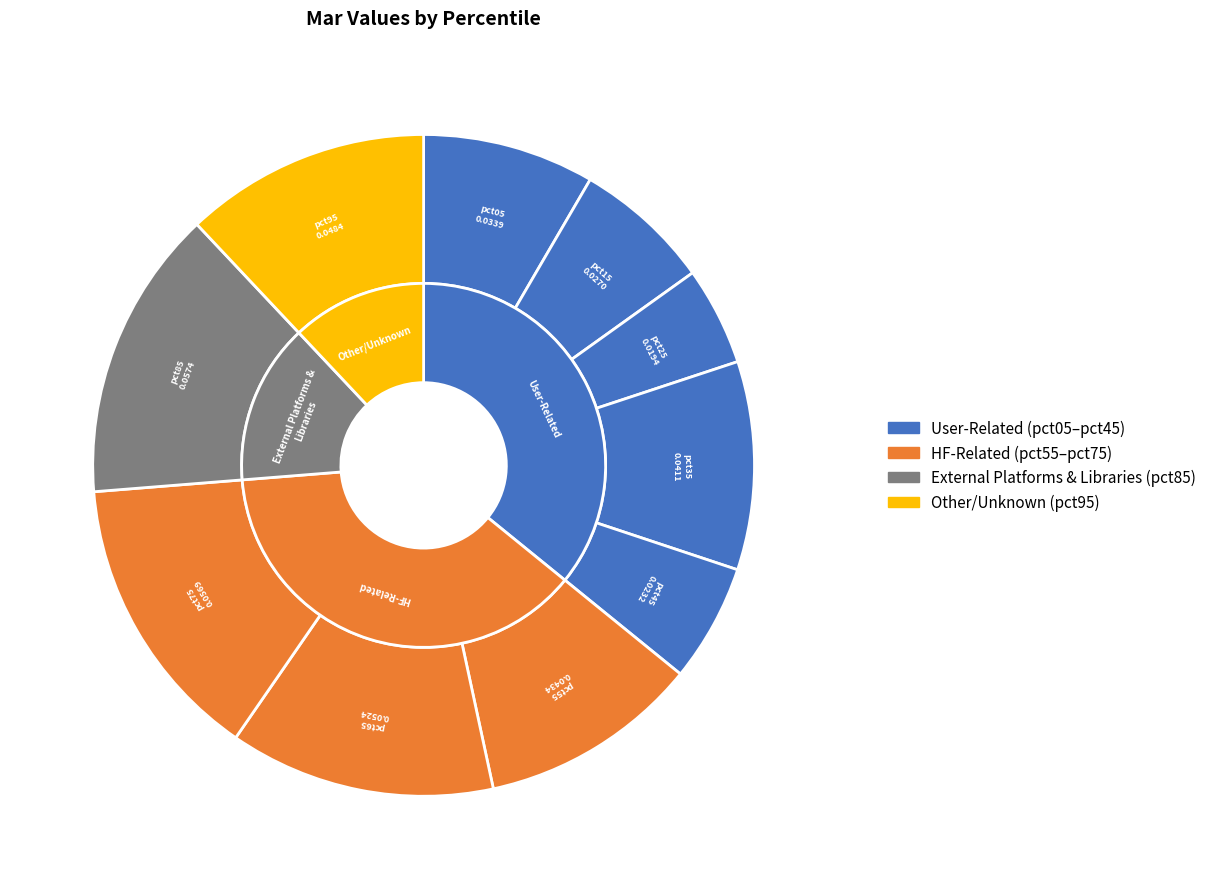

True or false: pct25 accounts for 1% of the total.

False